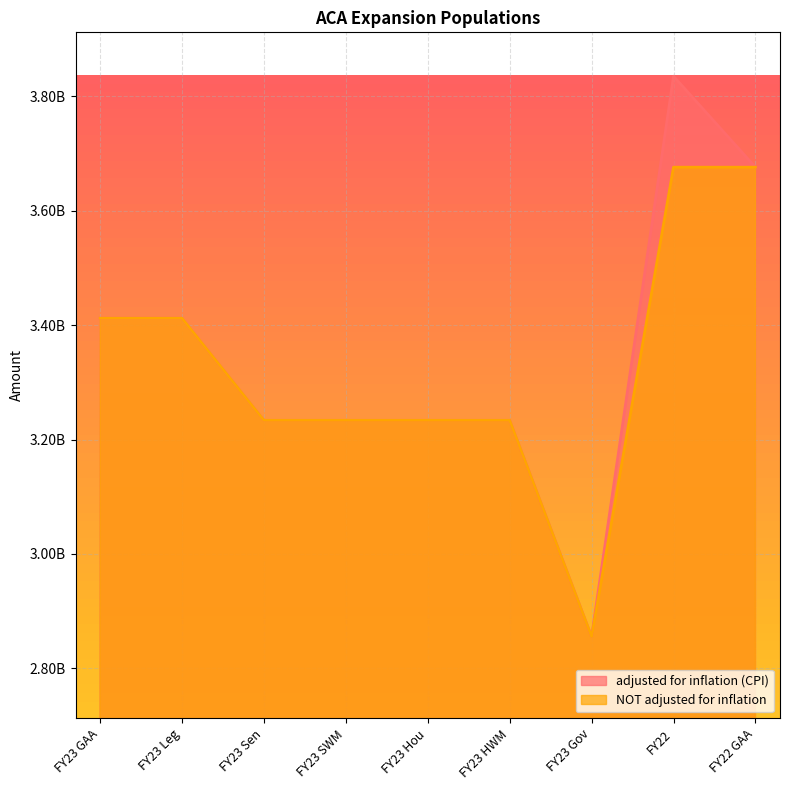

What is the difference between the second highest and minimum values in the NOT adjusted for inflation series?

820484559